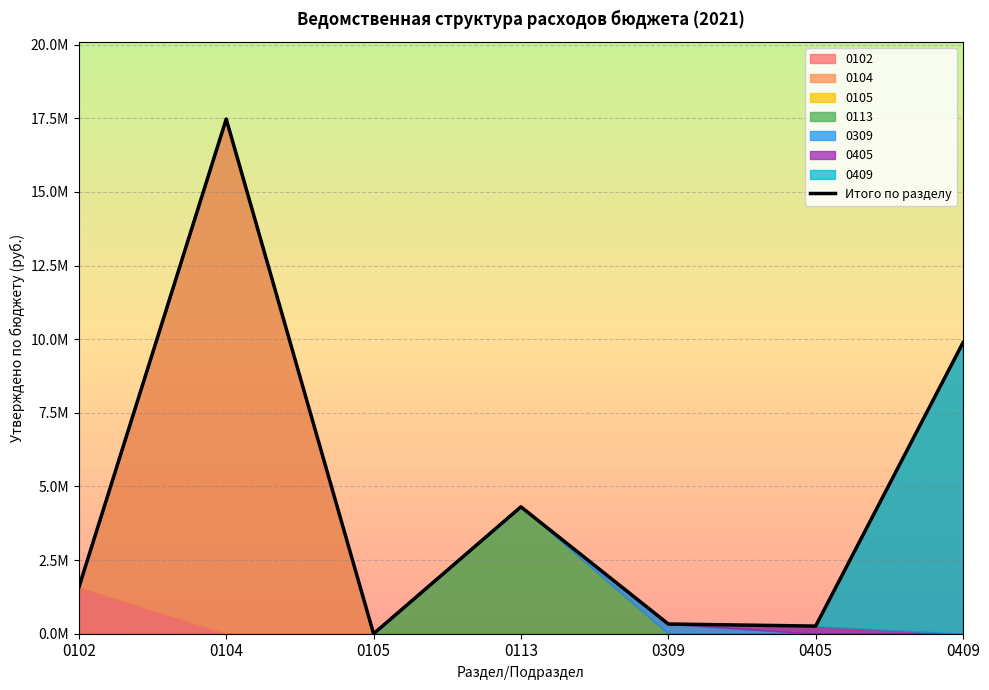

What is the difference between the maximum and second lowest values?

17214843.1